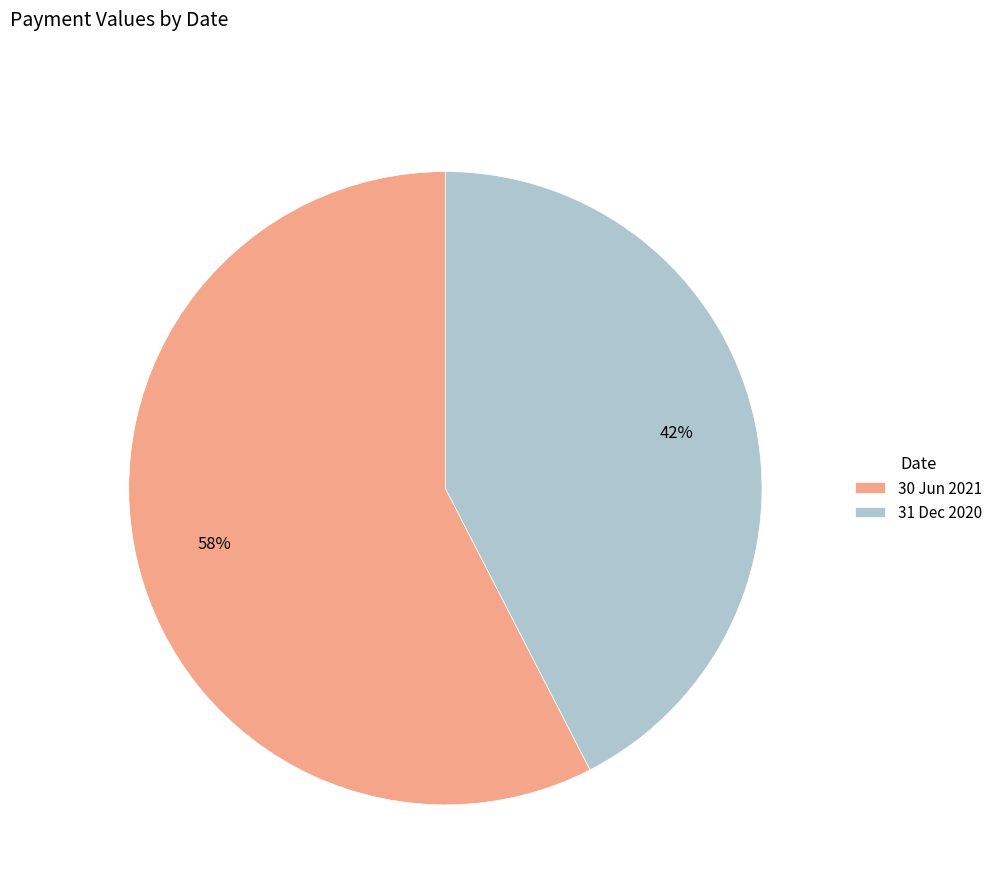

Rank the categories by value from lowest to highest.

31 Dec 2020, 30 Jun 2021